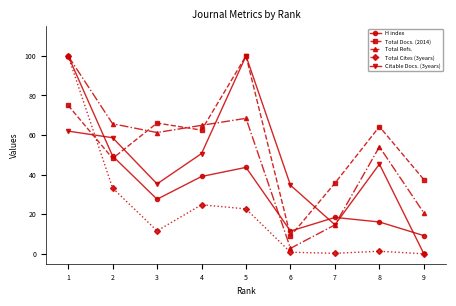

What is the minimum value for H index?

9.2